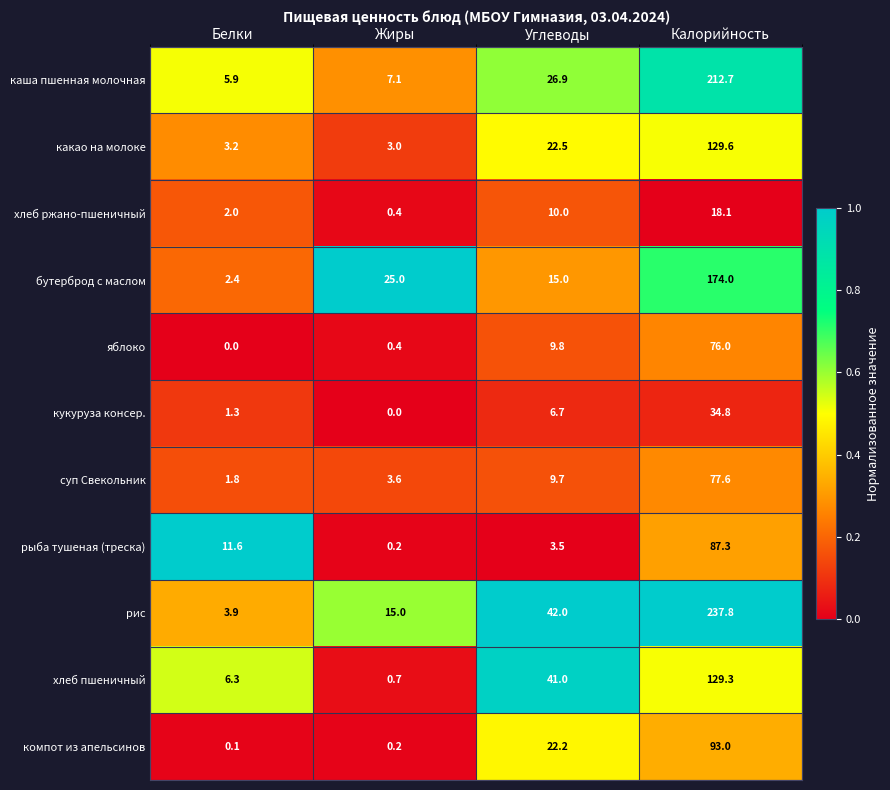

What is the spread (max minus min) of values at Белки?

11.6